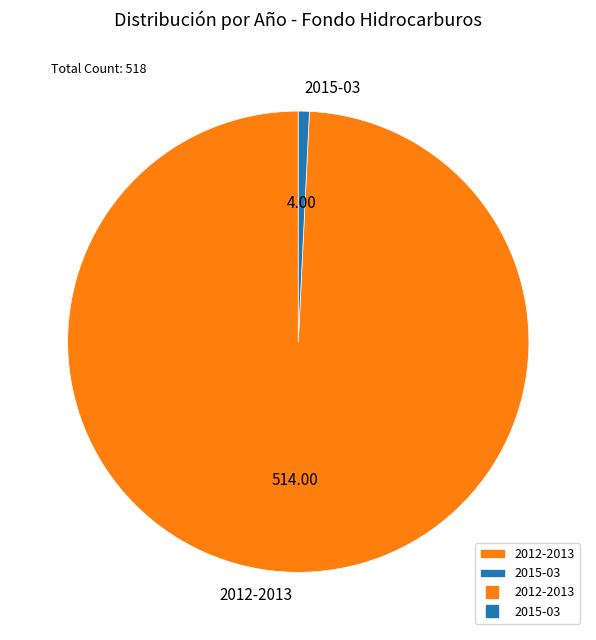

Approximately how many times larger is the value at 2012-2013 compared to 2015-03?

128.5